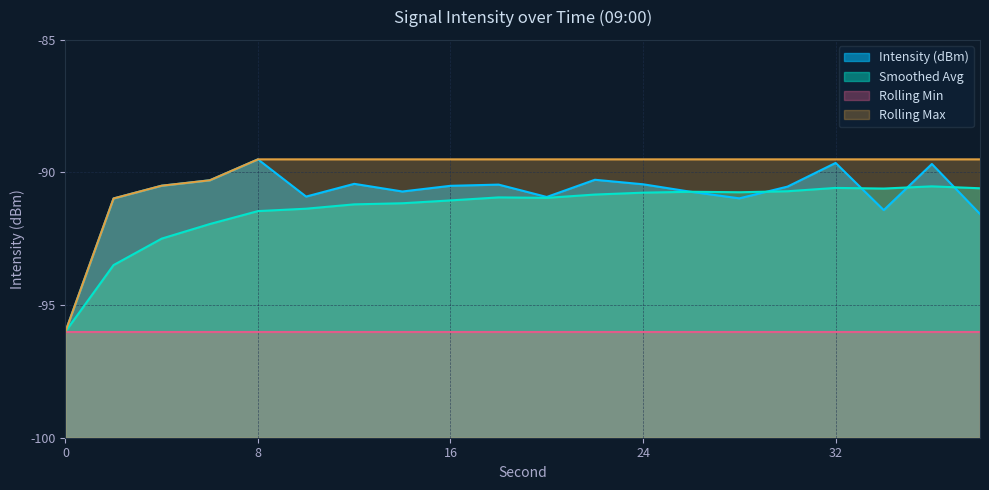

What is the value of the Smoothed Avg point at the 5th from the left?

-91.5